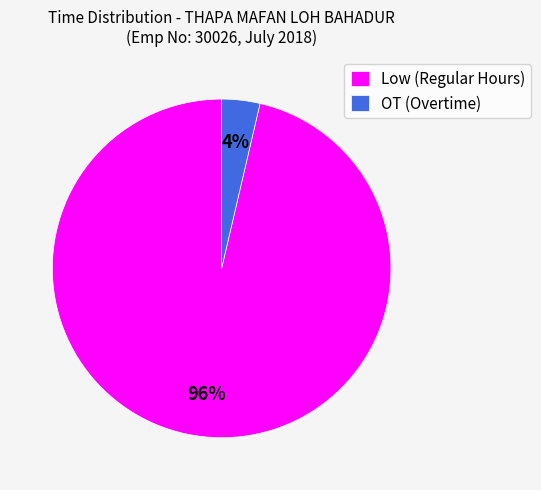

Is the sum of OT (Overtime) and Low (Regular Hours) greater than half?

Yes